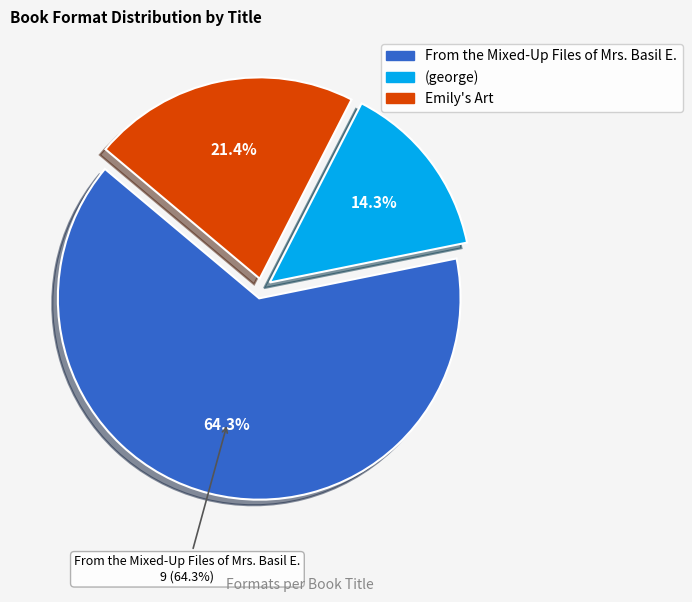

The Emily's Art slice represents 30% of the pie. True or false?

False